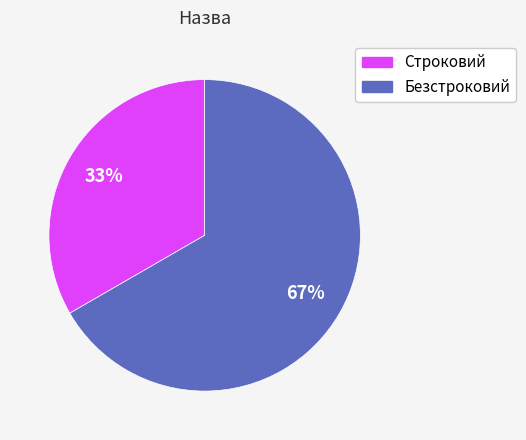

To the nearest percent, what is the combined percentage of Безстроковий and Строковий?

100%